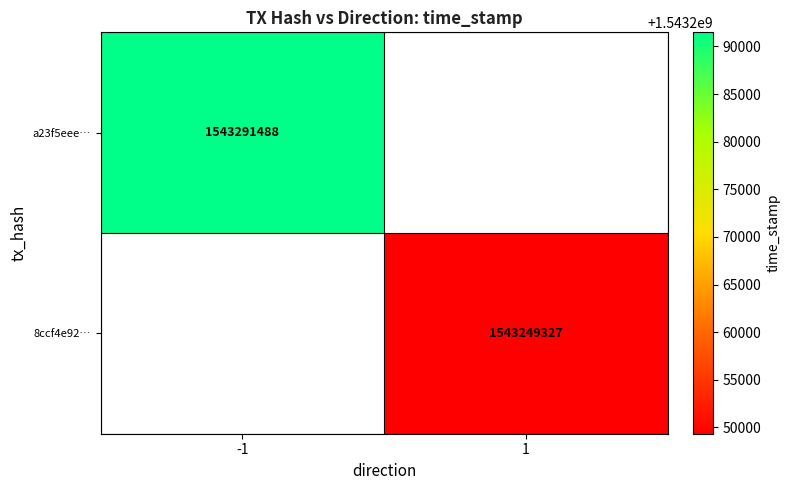

At how many categories does at least one series exceed 1543282205?

1